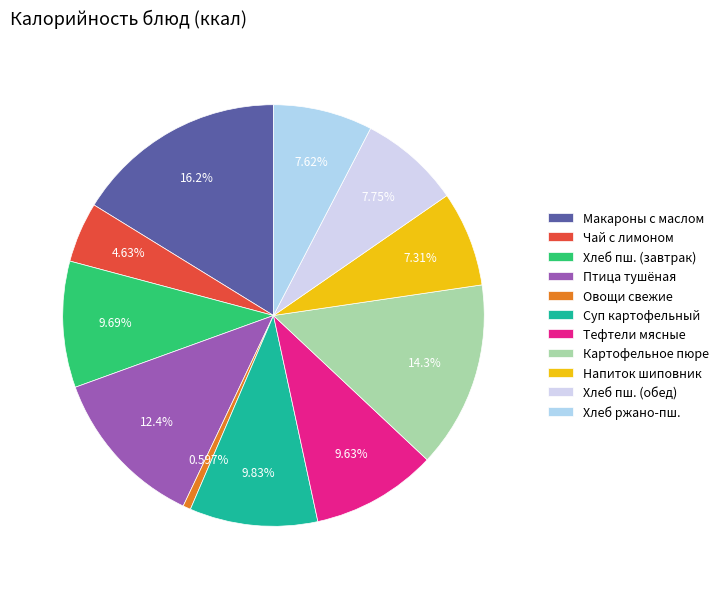

Which category has the smallest portion of the pie?

Овощи свежие